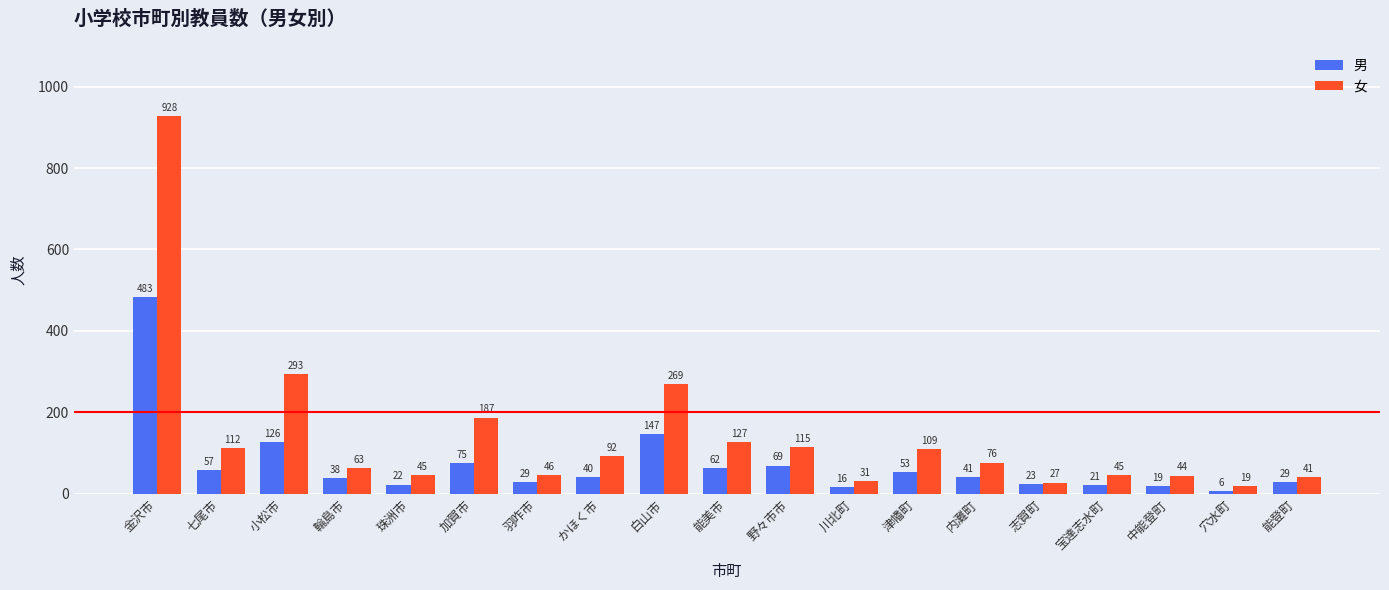

At which label does 男 reach its minimum?

穴水町